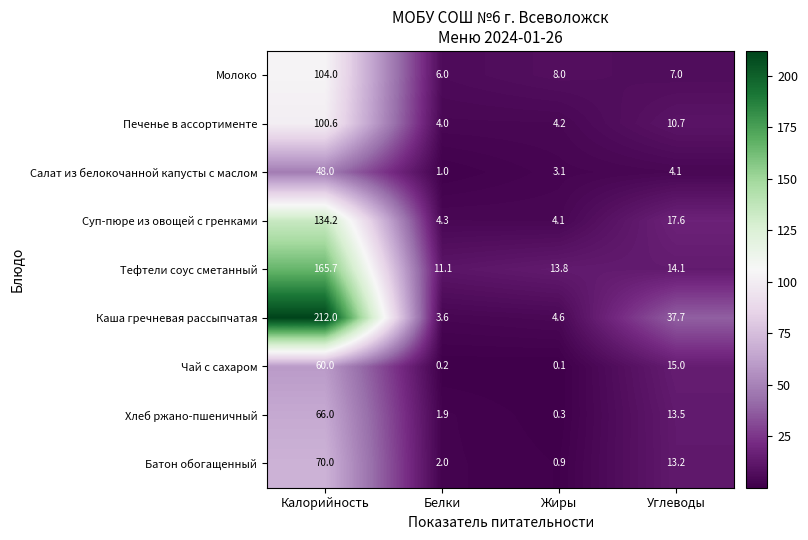

Is the value of Печенье в ассортименте at Жиры greater than the value of Молоко at Углеводы?

No